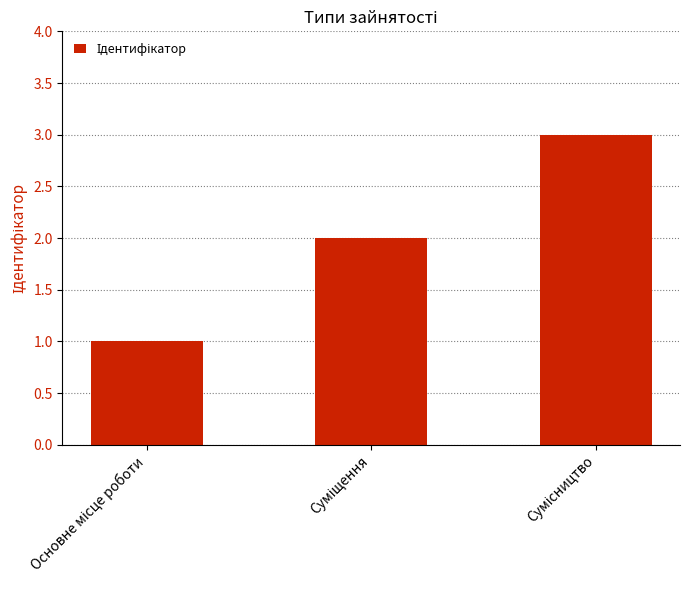

What is the sum of all values?

6